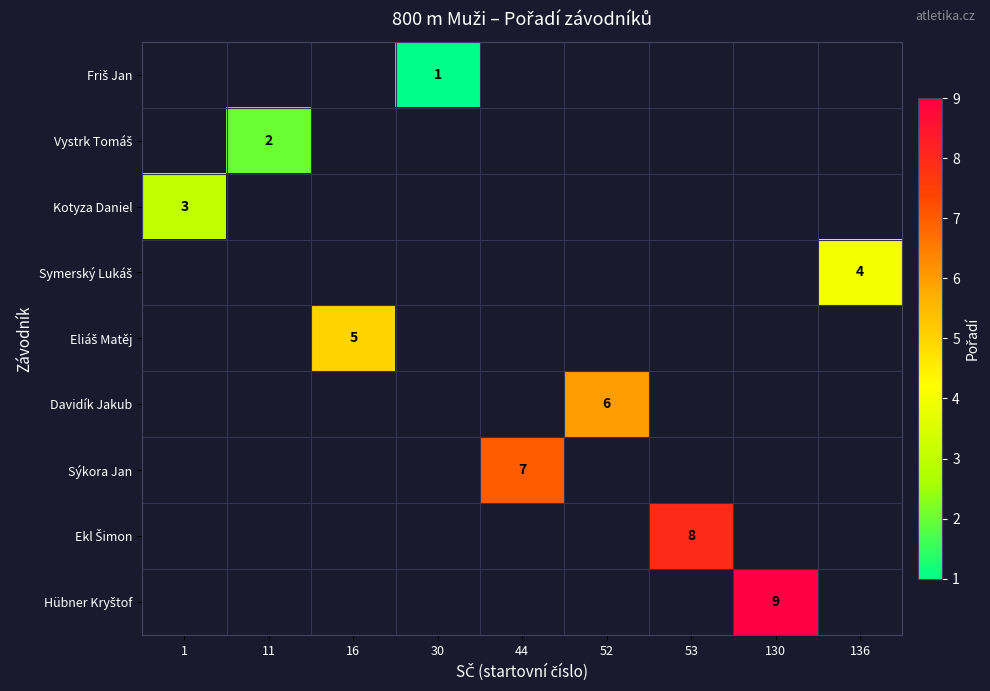

List the series in order of their peak value, lowest first.

Friš Jan, Vystrk Tomáš, Kotyza Daniel, Symerský Lukáš, Eliáš Matěj, Davidík Jakub, Sýkora Jan, Ekl Šimon, Hübner Kryštof